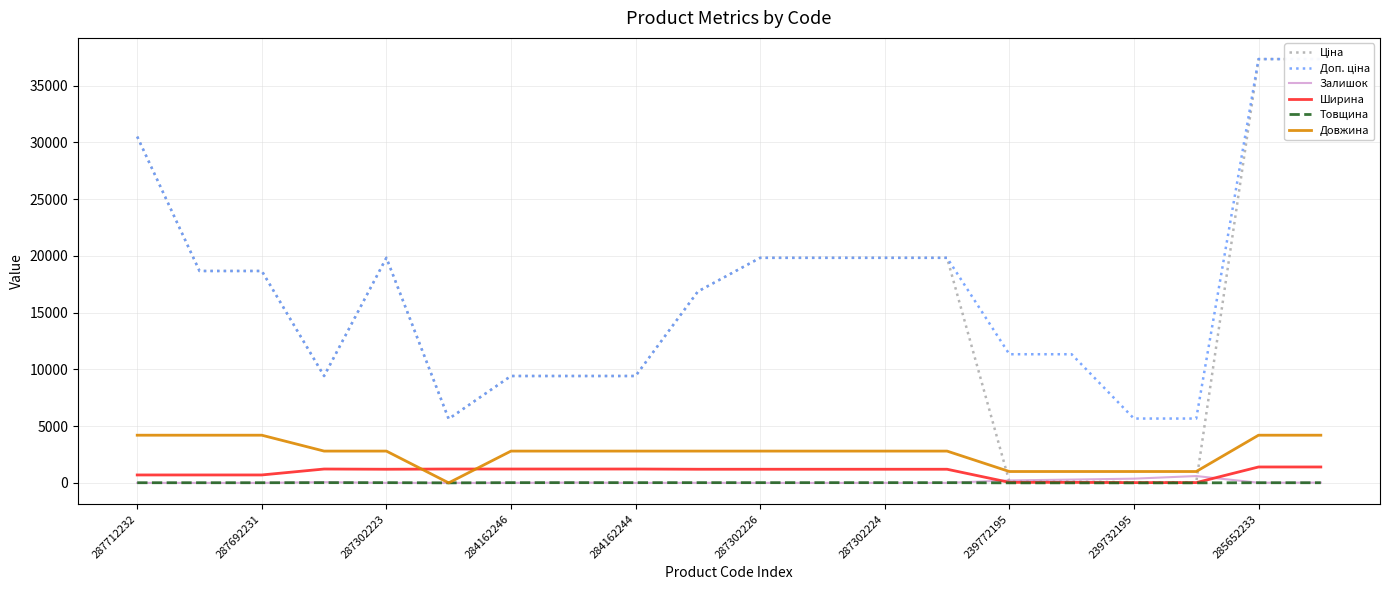

True or false: Довжина and Ширина intersect in this chart.

True